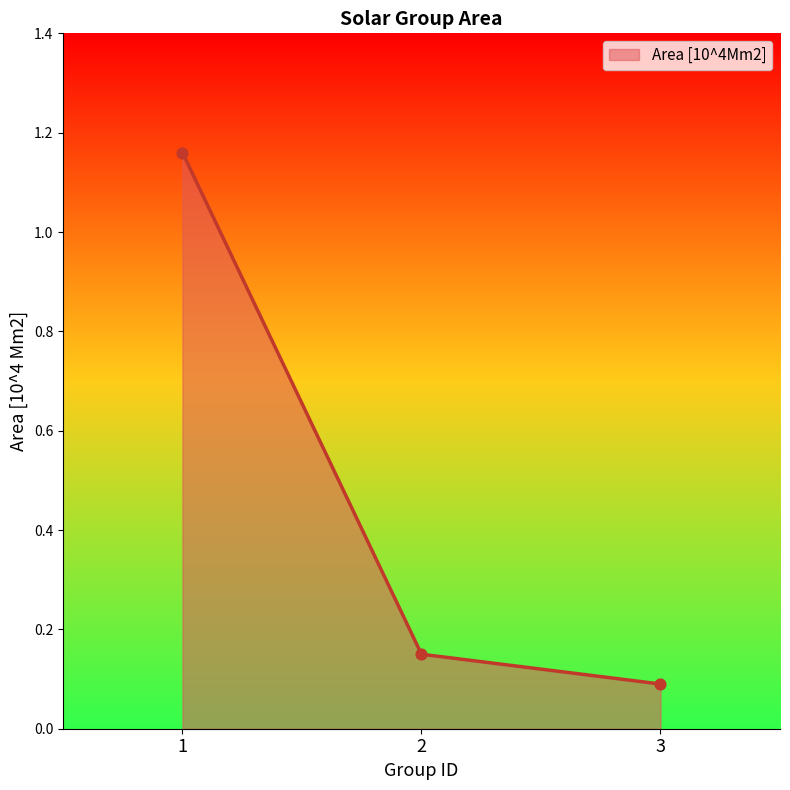

Which has a higher value, 3 or 2?

2